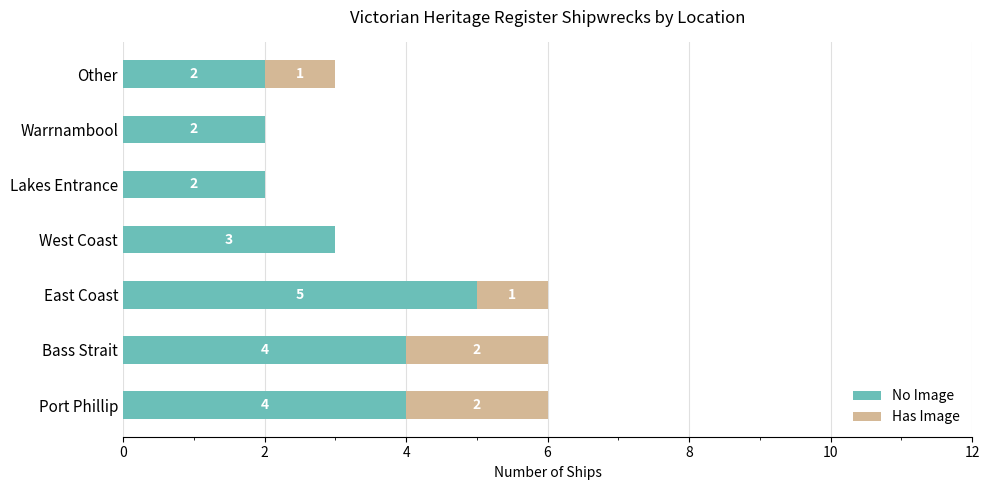

How many data points does each series have?

7